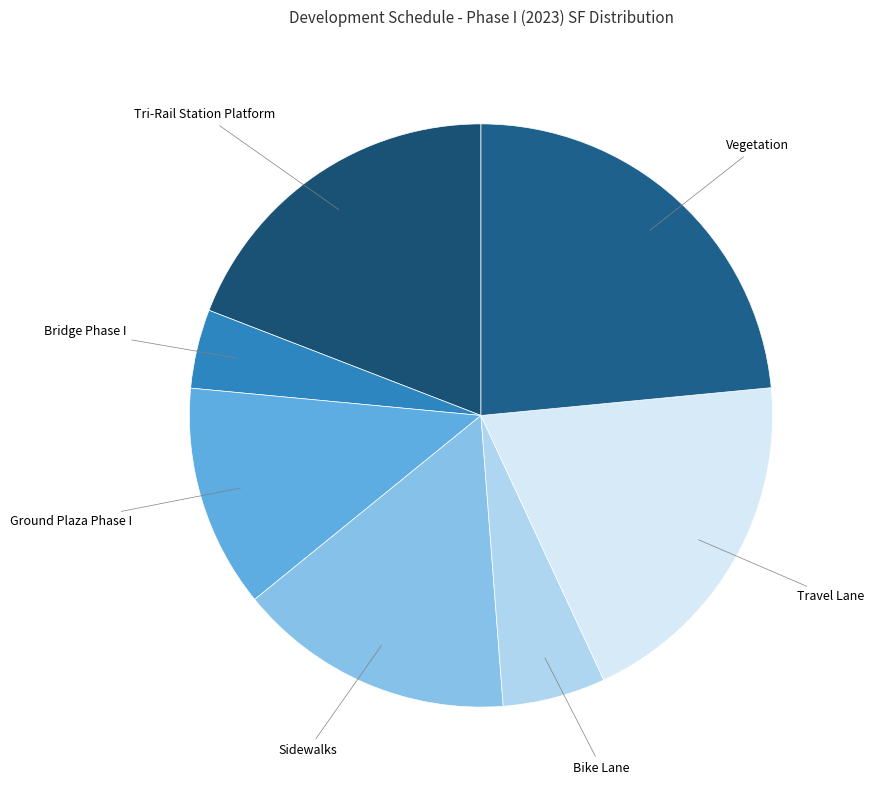

Count the number of slices in the pie.

7